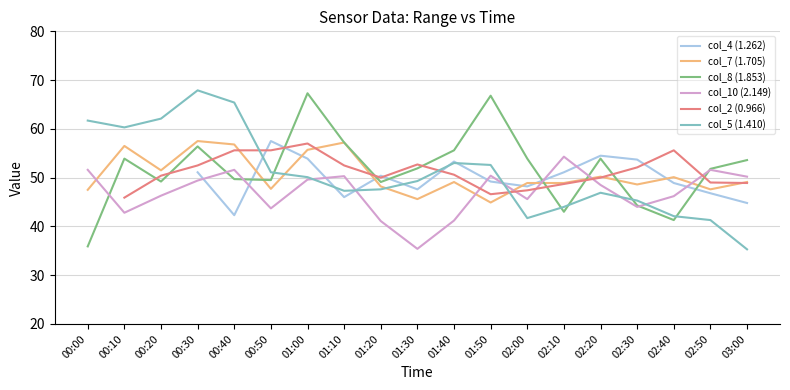

The value of col_10 (2.149) at 00:30 is 15.9. True or false?

False